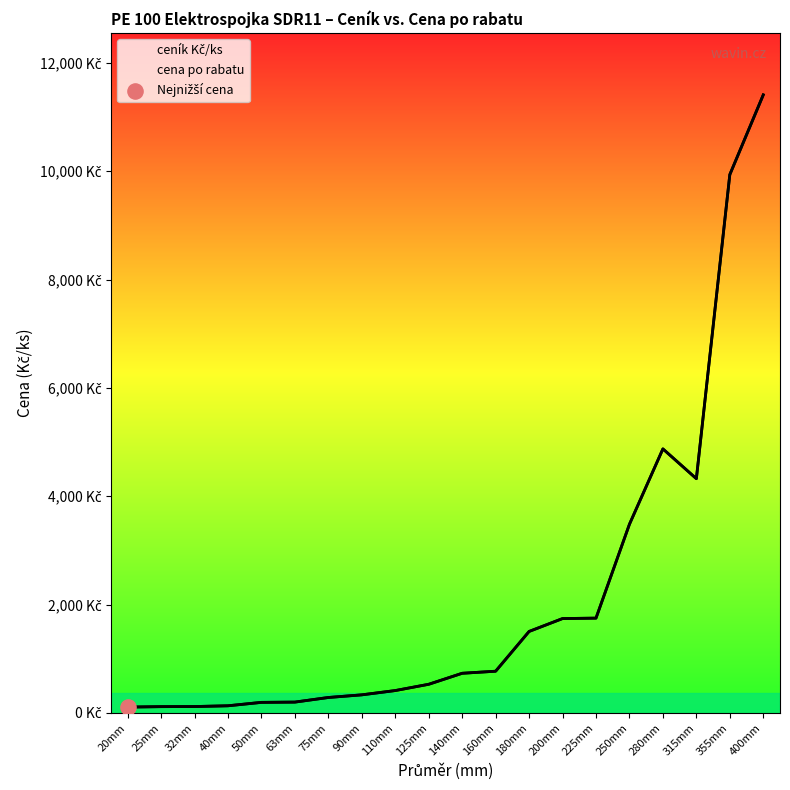

What is the change in value from 40mm to 90mm?

+202